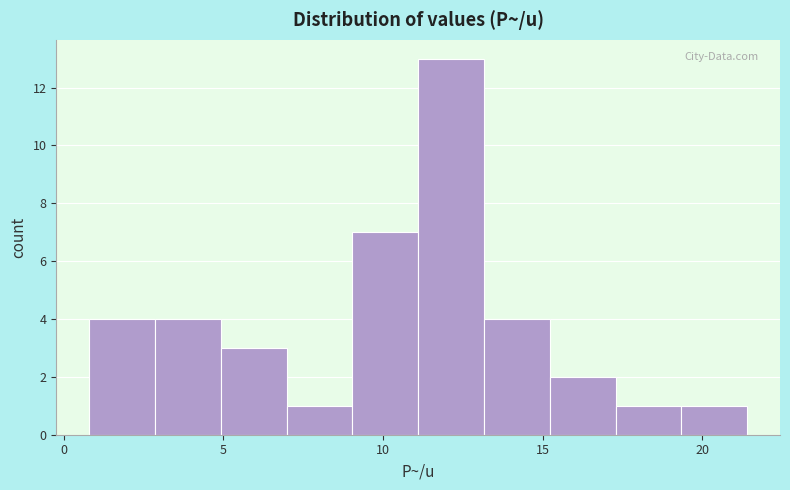

Over which range of the x-axis is the bar tallest?

11.0 to 13.0